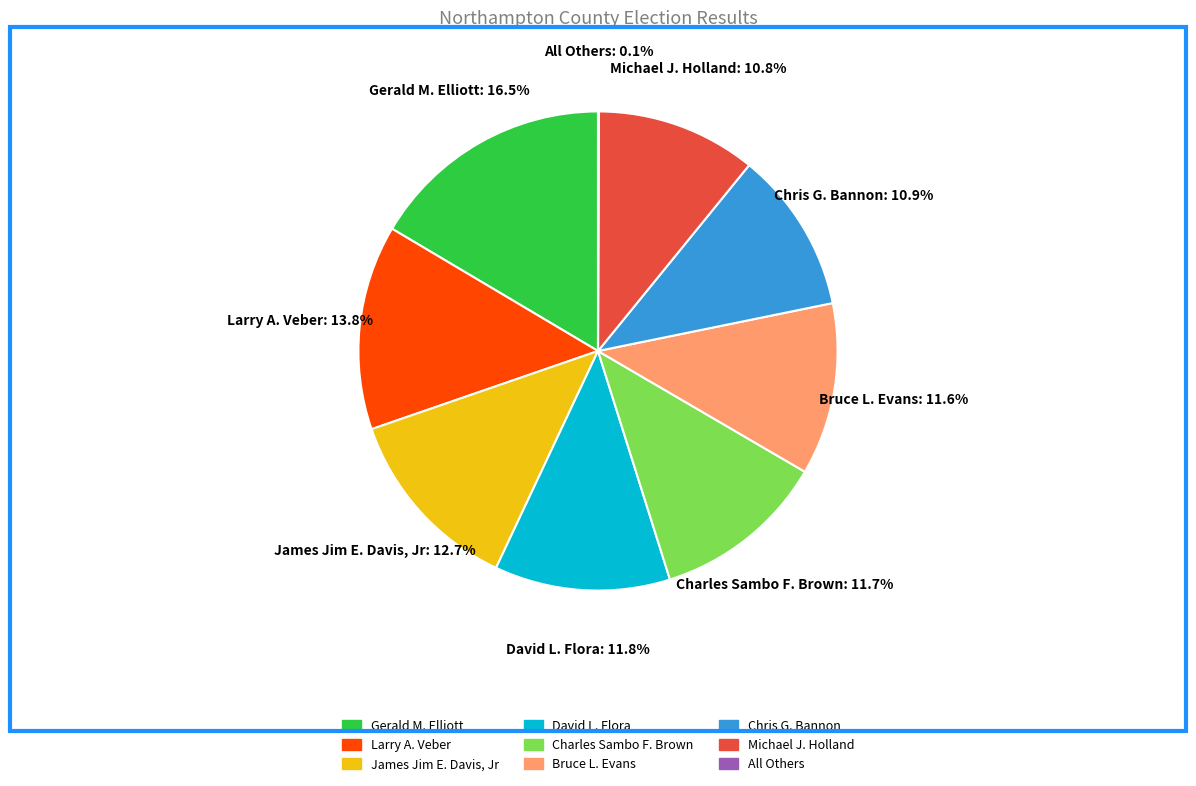

Which category has the biggest portion of the pie?

Gerald M. Elliott